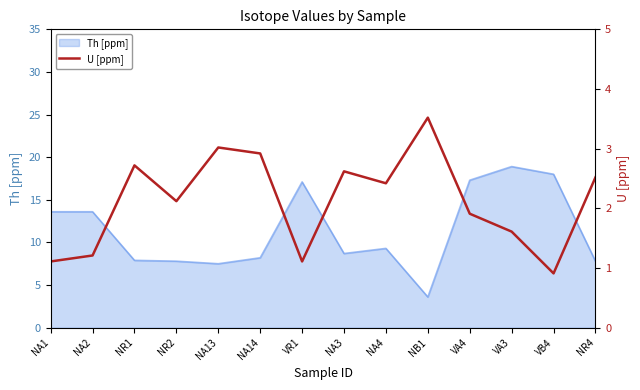

The Th [ppm] series shows 3.6 at NB1. True or false?

True